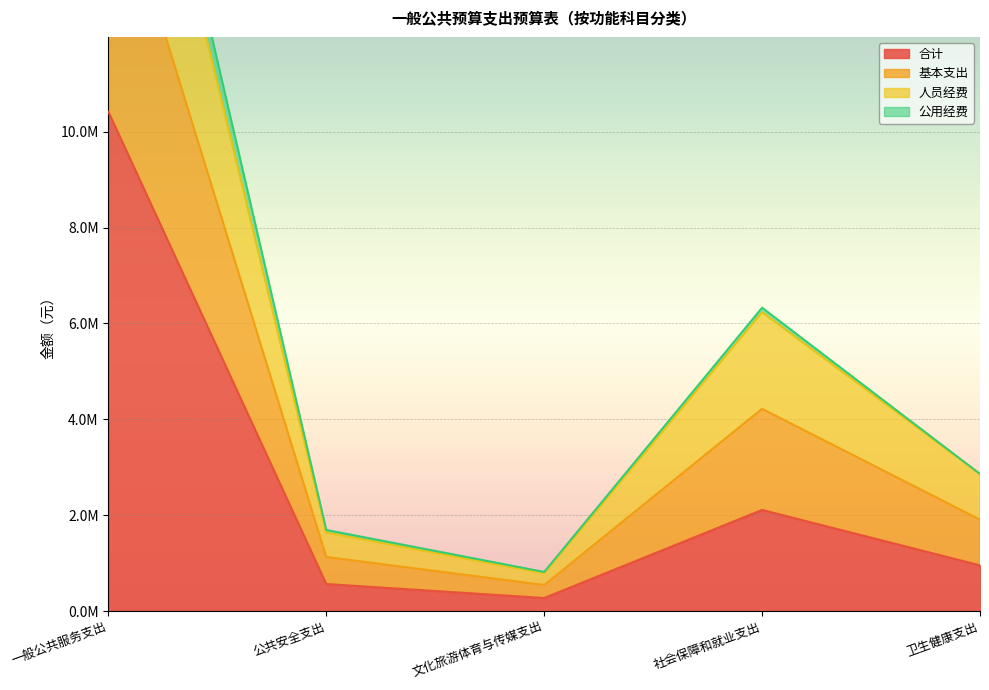

What is the difference between the maximum and second lowest values in the 合计 series?

9850945.3